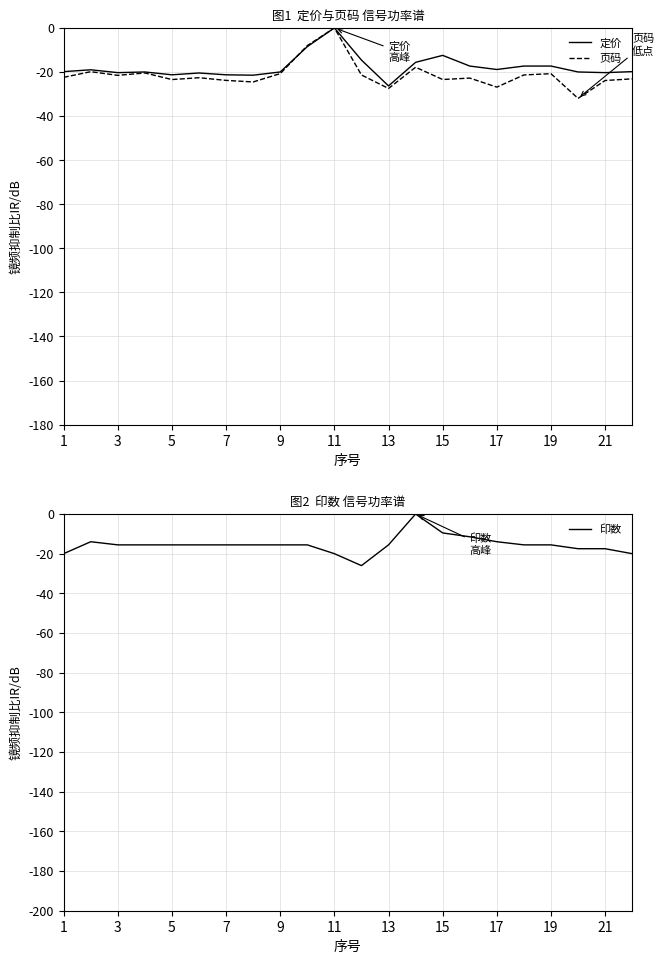

At which label does 定价 reach its peak?

11